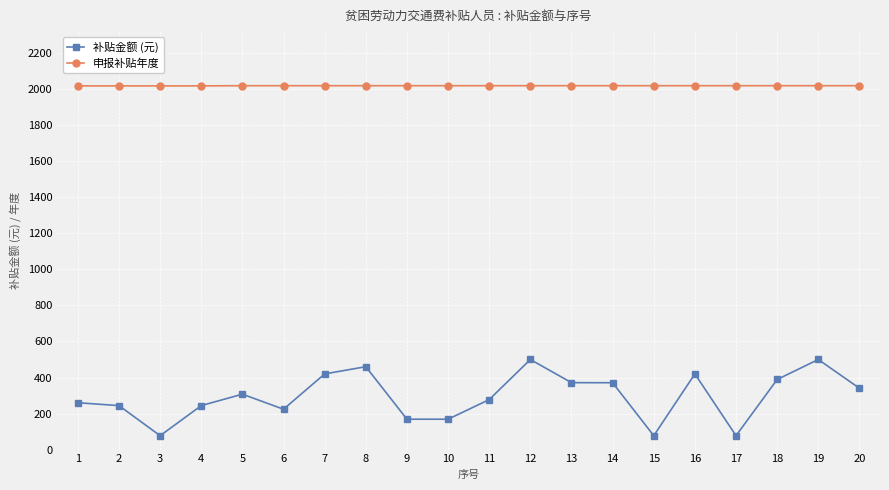

How many lines are shown in the chart?

2